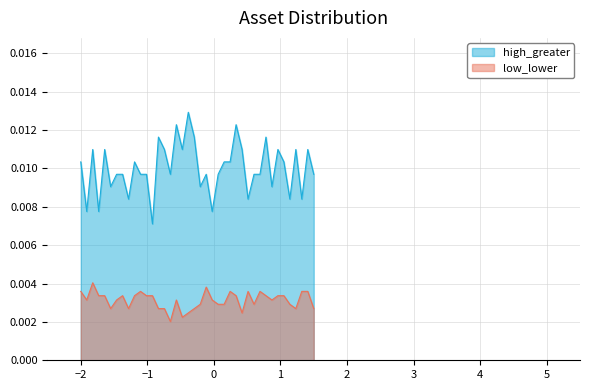

Rank the series by their average value, from highest to lowest.

high_greater, low_lower